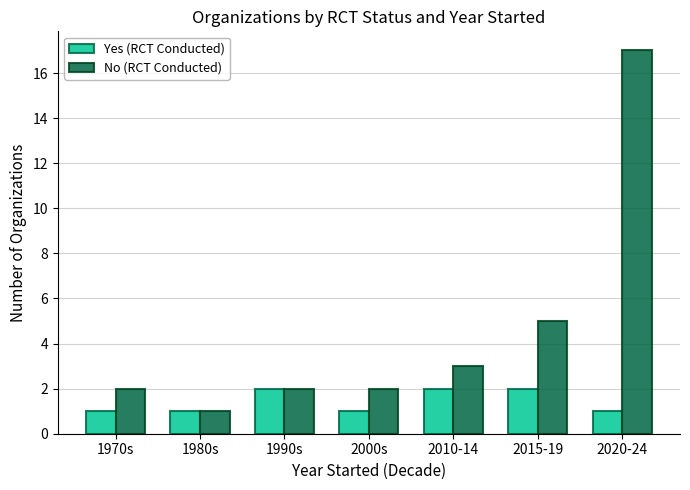

The Yes (RCT Conducted) series shows 3 at 1990s. True or false?

False